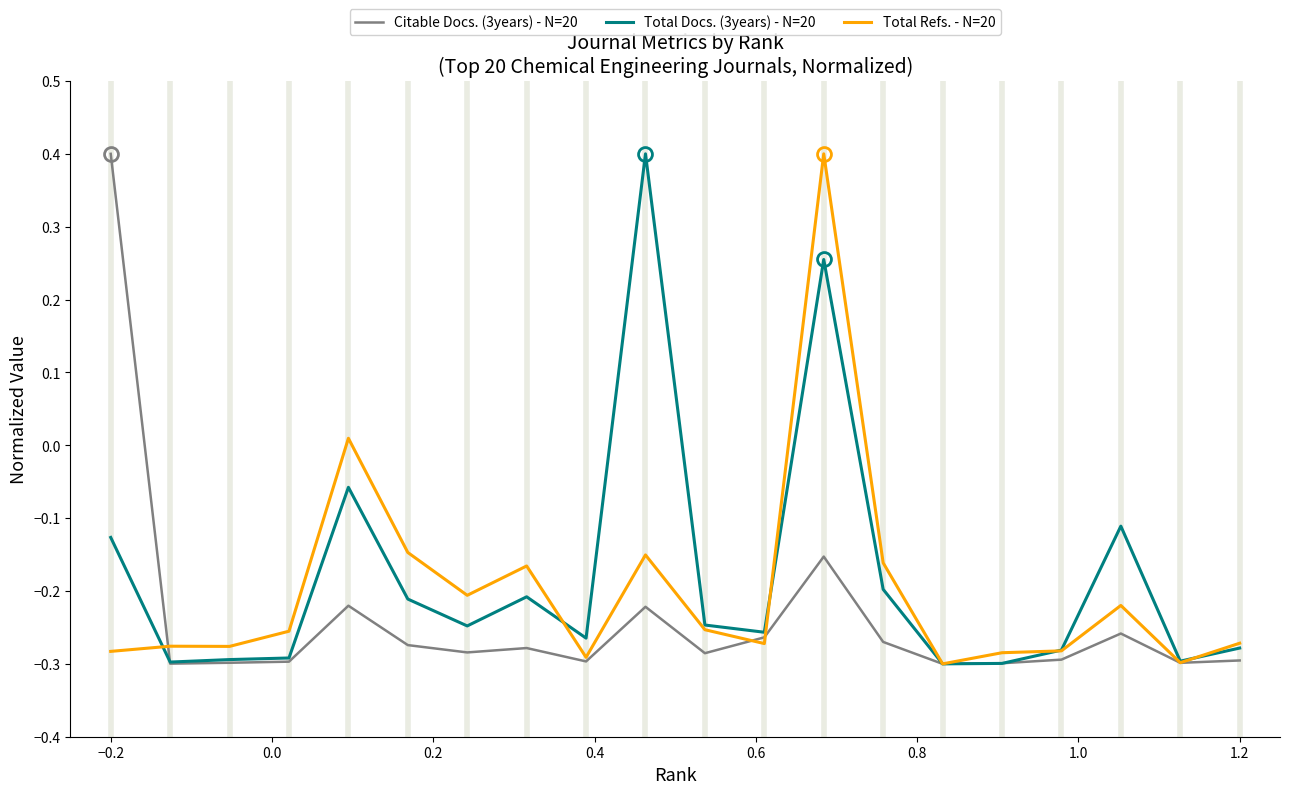

Does the chart display data point markers on the line(s)?

No